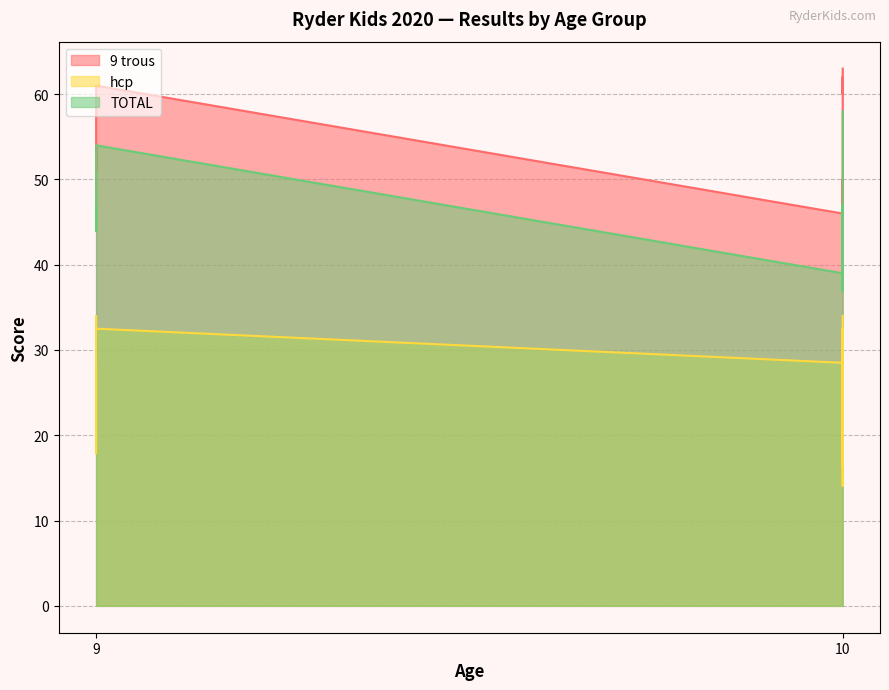

Which has a higher value, 10 or 10?

10